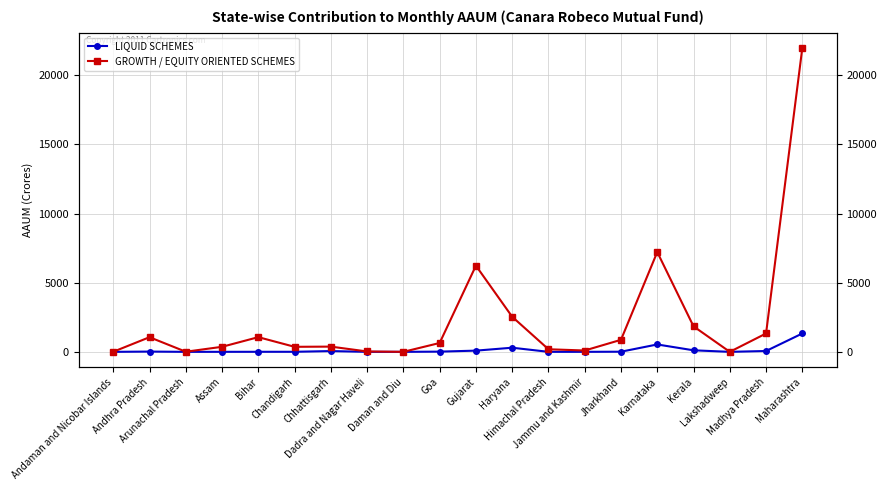

What is the total value across all series at Gujarat?

6319.6